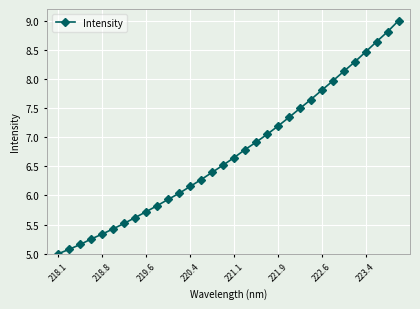

What is the difference between the maximum and second lowest values?

3.9